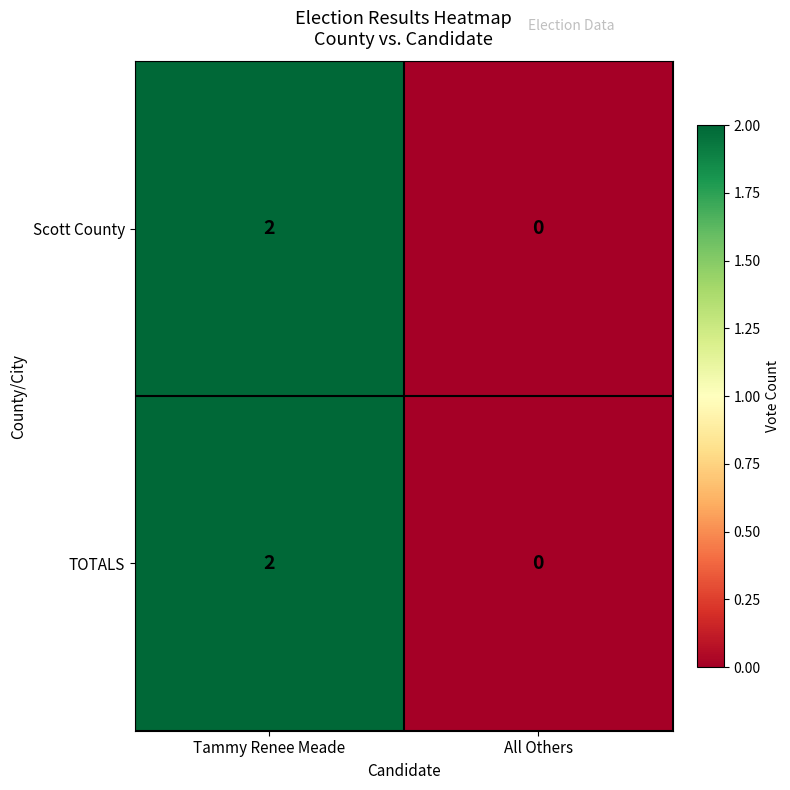

At which label does TOTALS reach its minimum?

All Others